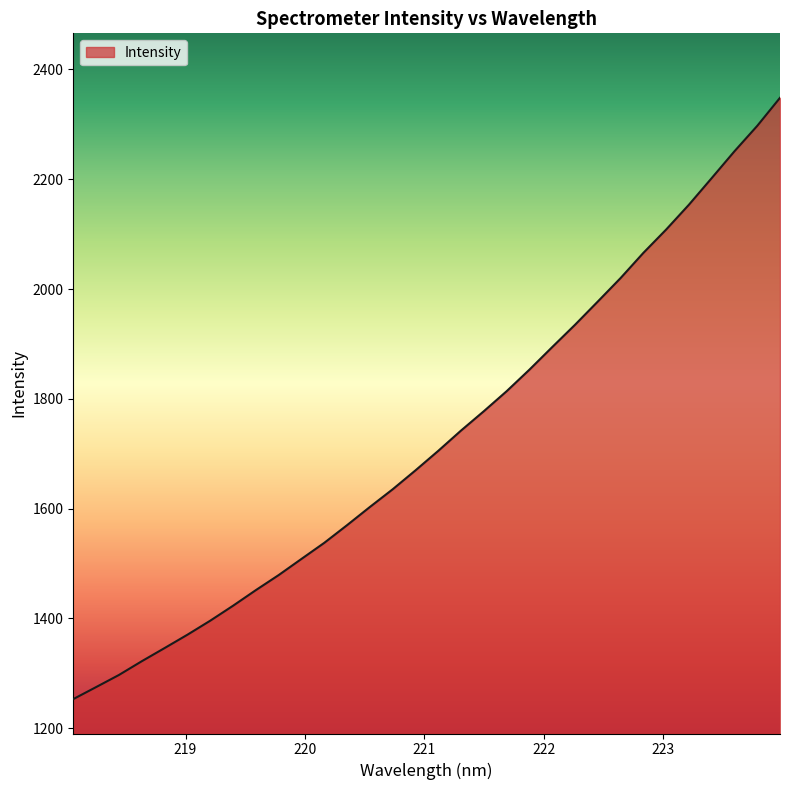

What is the minimum value shown in the chart?

1253.1